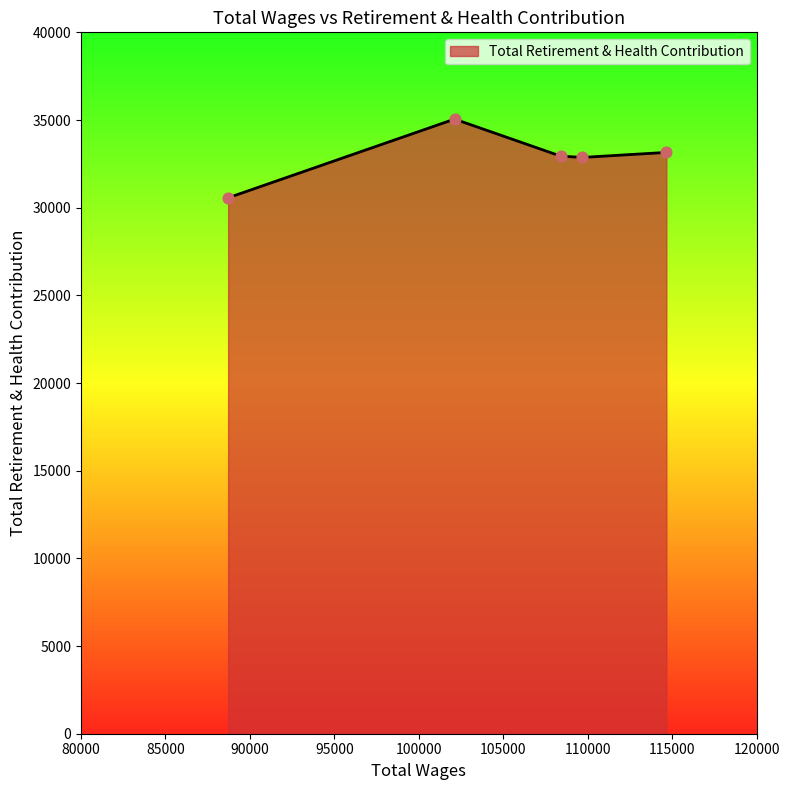

What is the difference between the maximum and minimum values?

4489